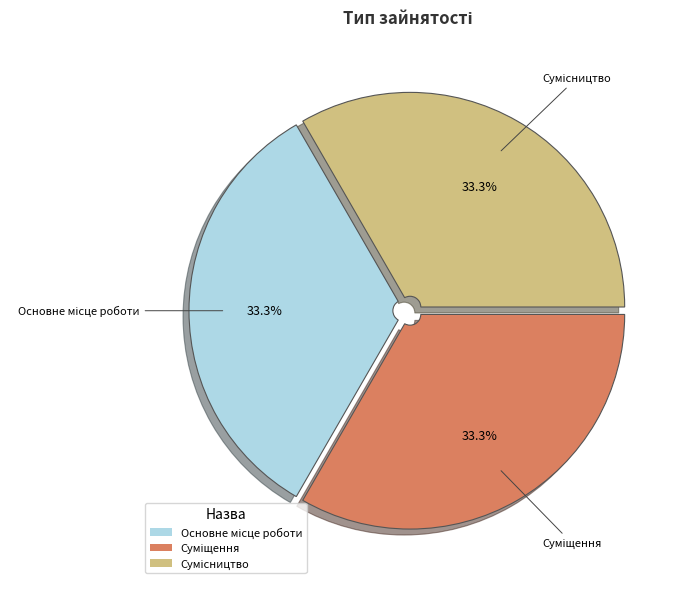

Is there any slice that represents more than half of the pie?

No